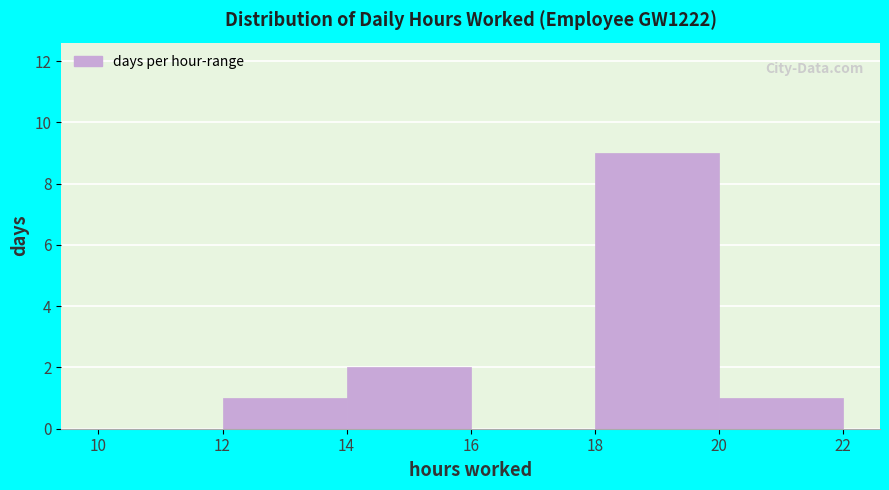

Which range on the x-axis has the tallest bar?

18 to 20